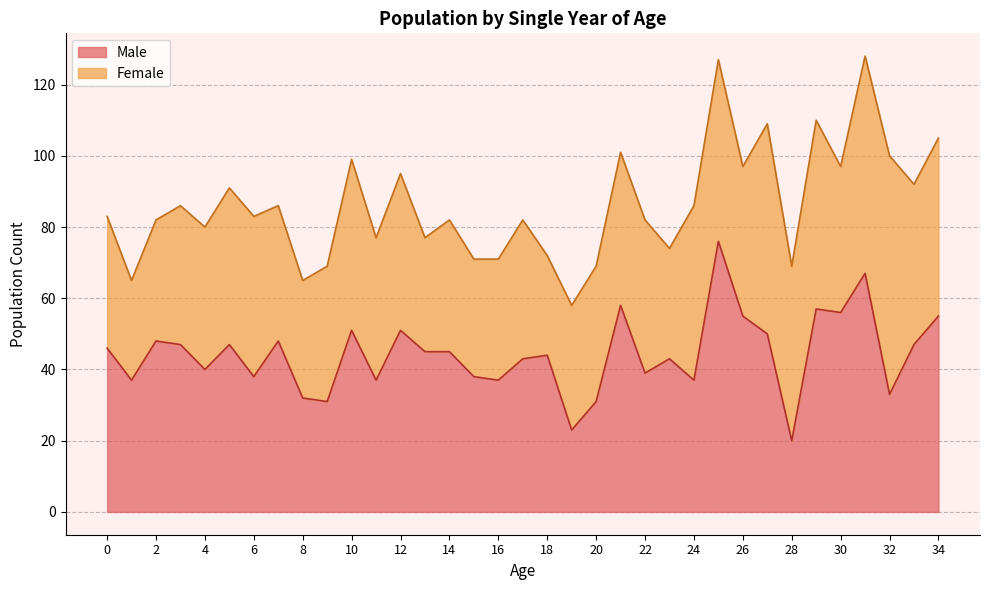

Reading right to left, what are all the values shown in this chart?

34=55	33=47	32=33	31=67	30=56	29=57	28=20	27=50	26=55	25=76	24=37	23=43	22=39	21=58	20=31	19=23	18=44	17=43	16=37	15=38	14=45	13=45	12=51	11=37	10=51	9=31	8=32	7=48	6=38	5=47	4=40	3=47	2=48	1=37	0=46